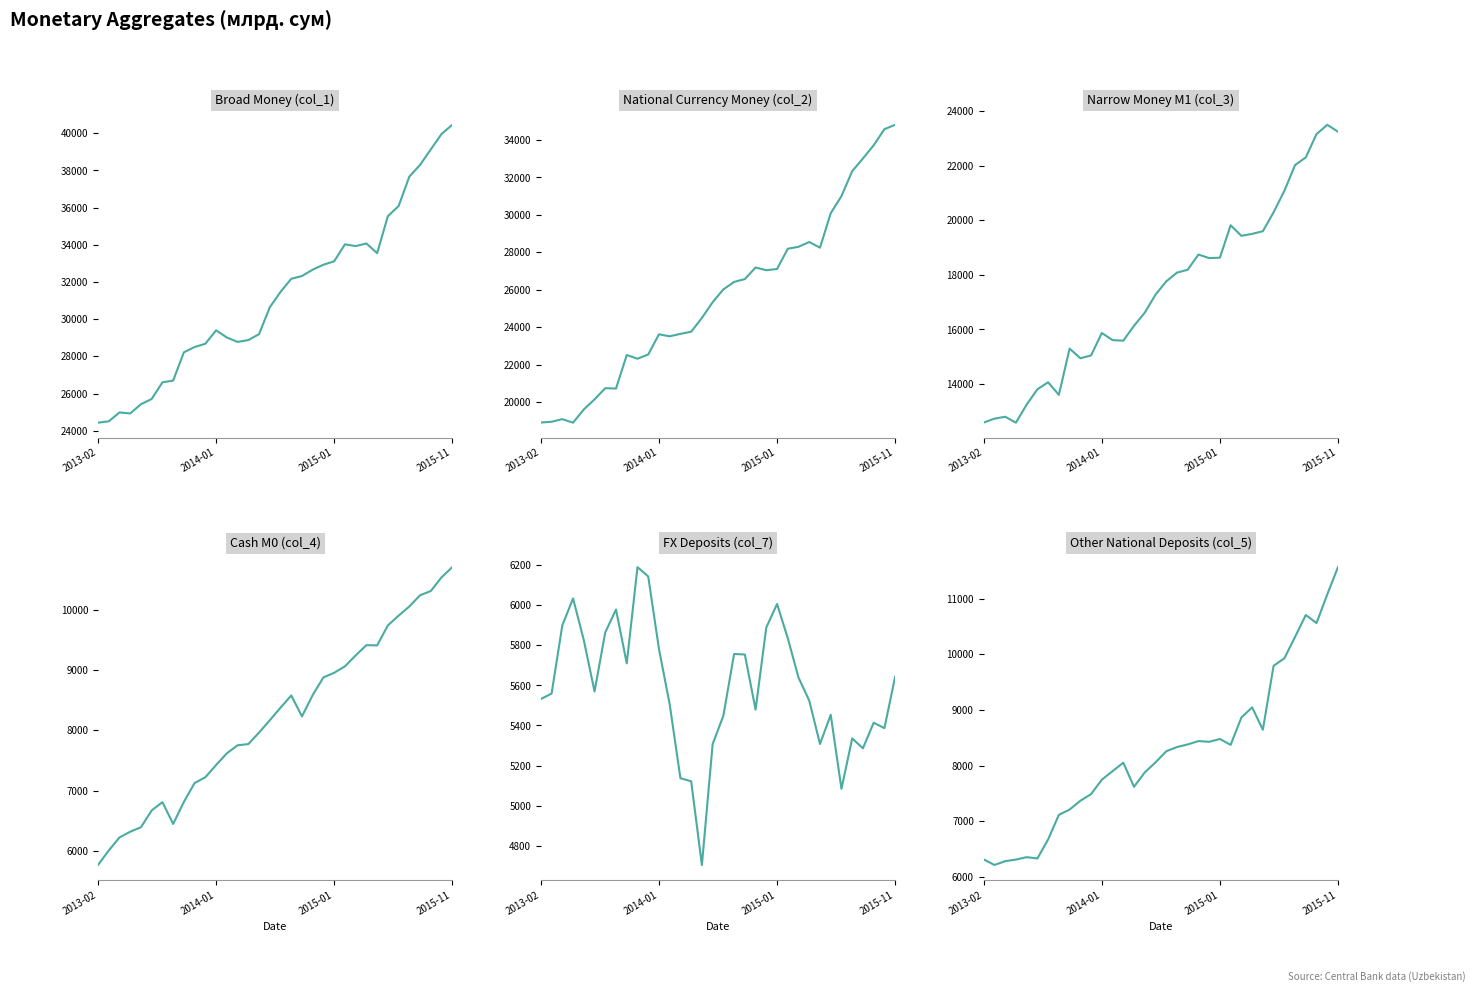

What is the lowest value of the FX Deposits (col_7) series?

4703.6